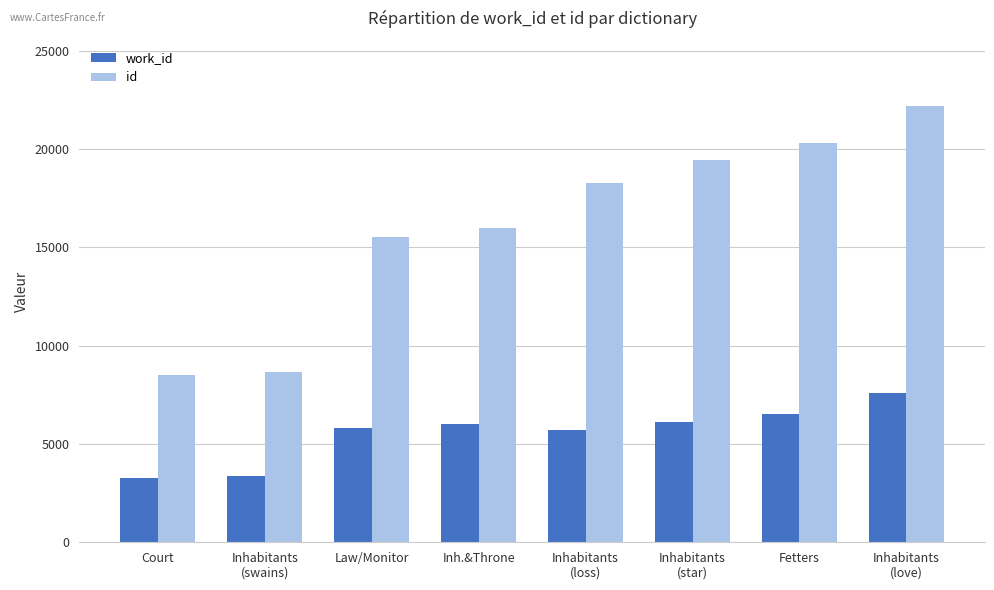

What position from the left is Inhabitants
(love)?

8